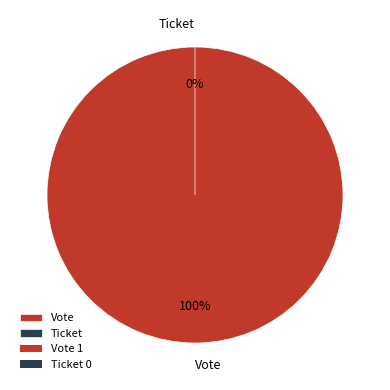

Does any single category account for the majority?

Yes